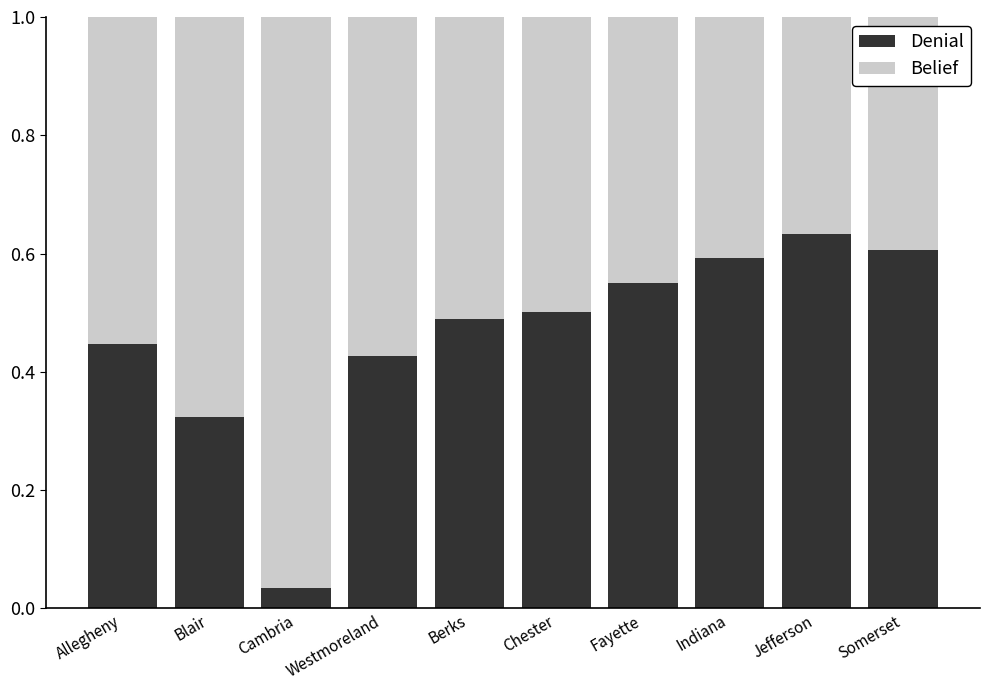

Count the number of categories in the chart.

10